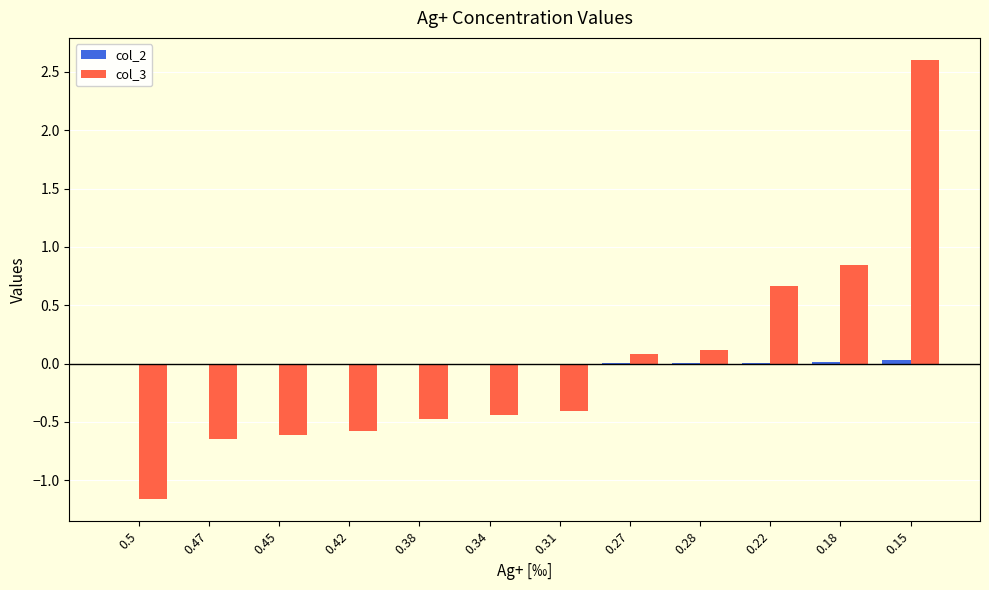

The col_3 series shows 3.9 at 0.15. True or false?

False